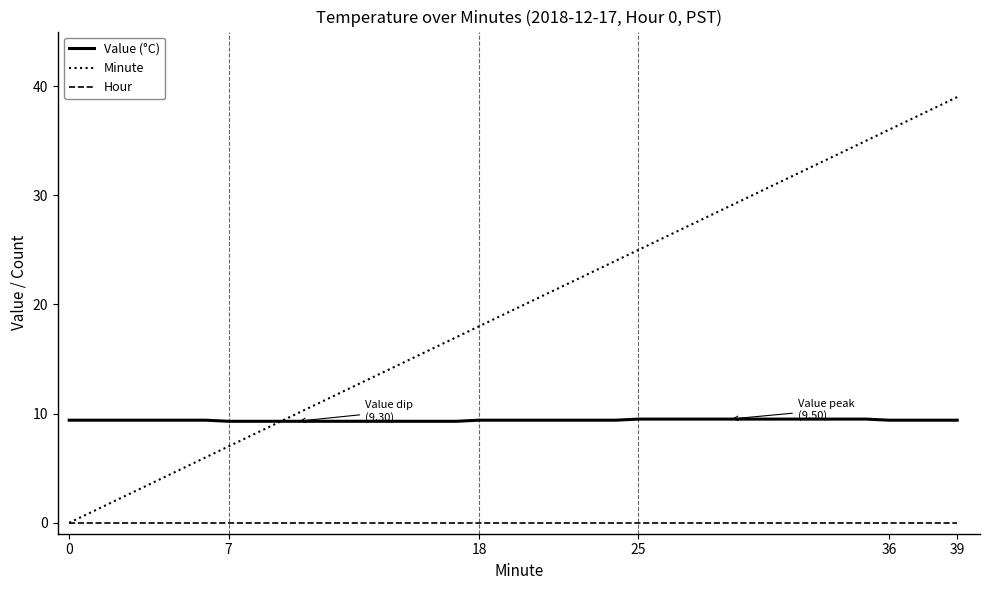

Which series has the largest total across all categories?

Minute